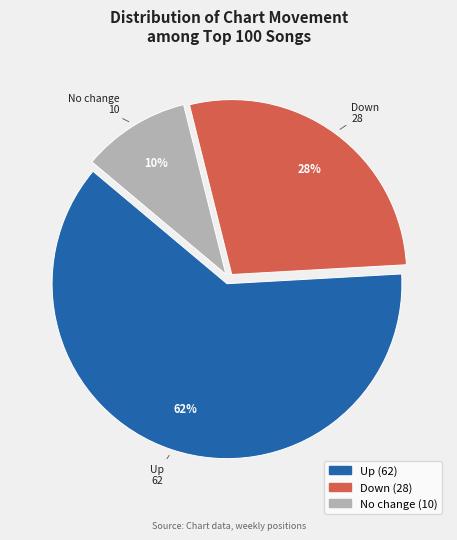

To the nearest percent, what is the average slice percentage?

33%